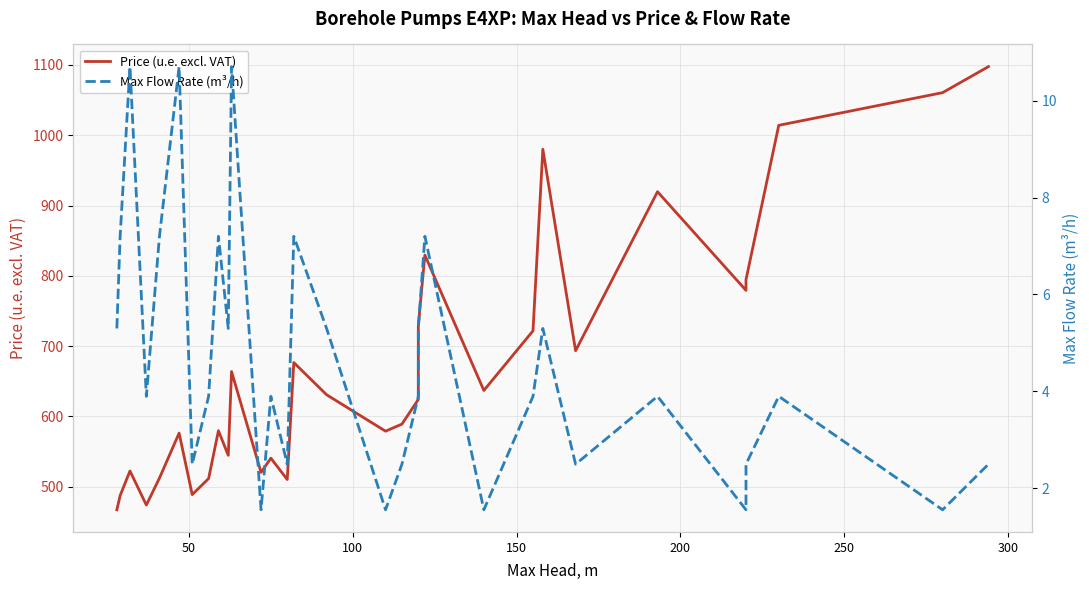

Which series has the largest total across all categories?

Price (u.e. excl. VAT)